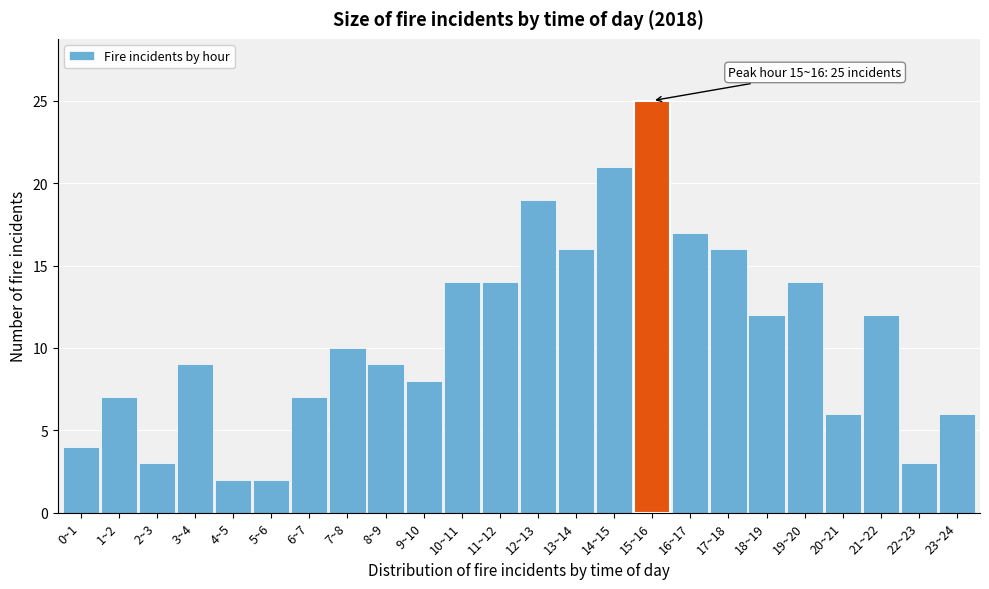

Reading left to right, transcribe all the data shown in this chart.

0~1=4	1~2=7	2~3=3	3~4=9	4~5=2	5~6=2	6~7=7	7~8=10	8~9=9	9~10=8	10~11=14	11~12=14	12~13=19	13~14=16	14~15=21	15~16=25	16~17=17	17~18=16	18~19=12	19~20=14	20~21=6	21~22=12	22~23=3	23~24=6